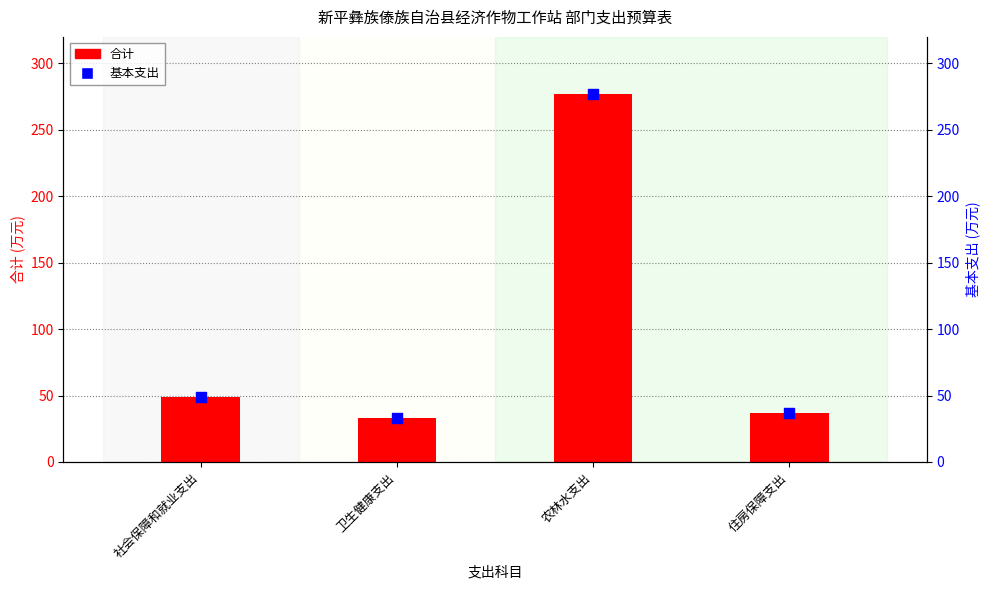

Which series has the largest total across all categories?

合计